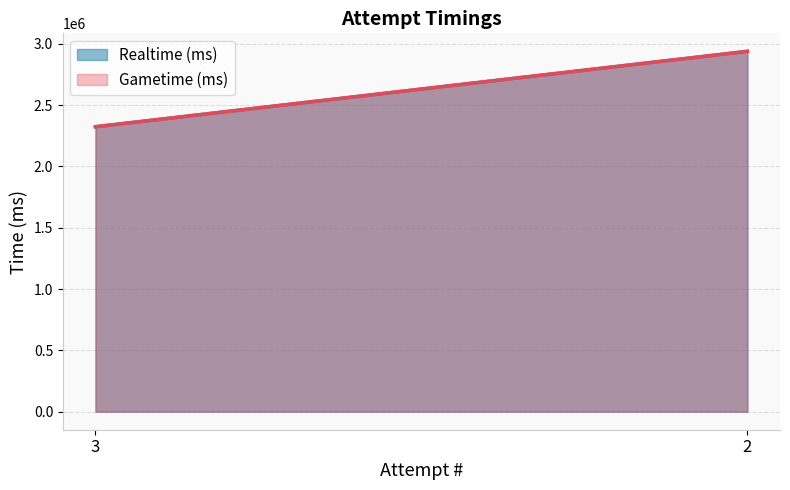

Reading right to left, what are all the values shown in this chart?

Realtime (ms): 2938647	2323719
Gametime (ms): 2938647	2323719